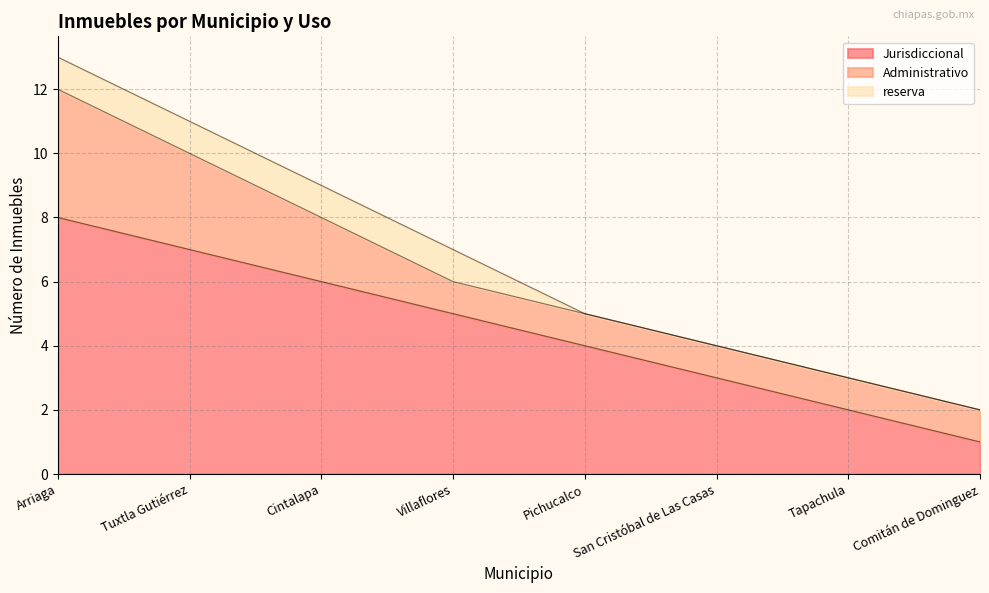

How many data points does each series have?

8